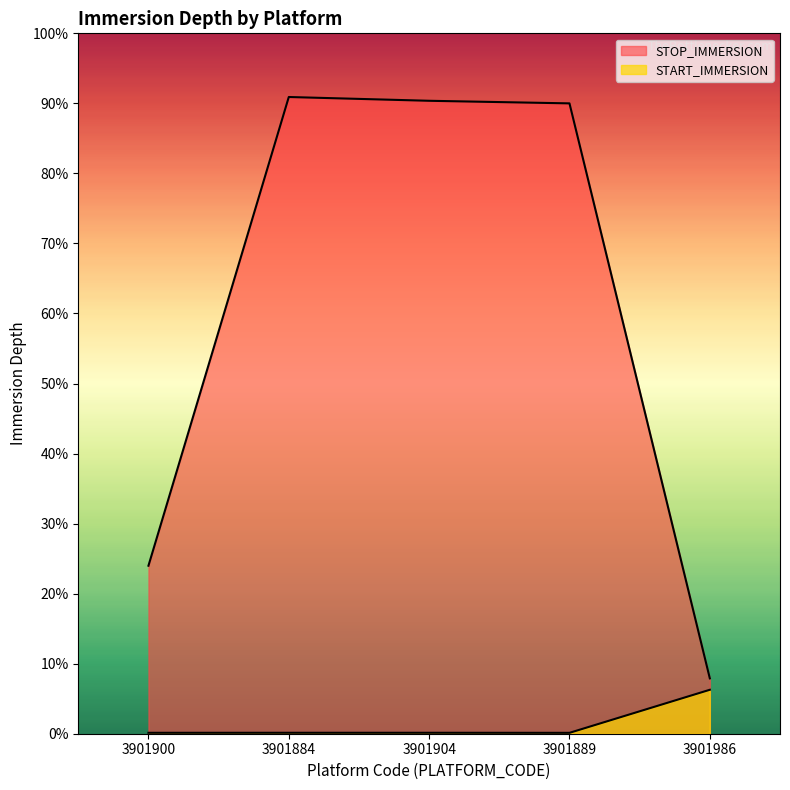

At which label is START_IMMERSION closest to 71?

3901884